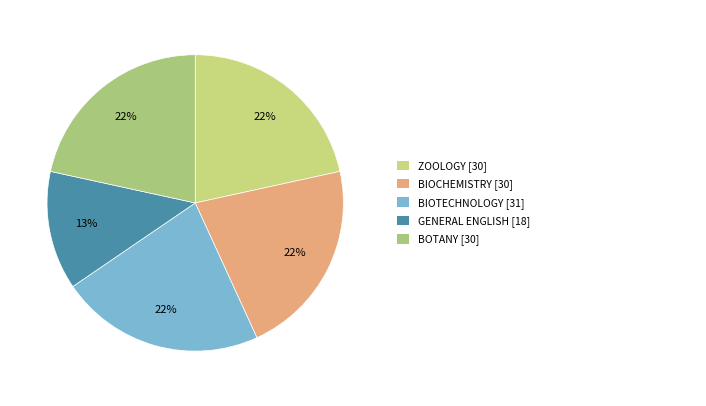

How many segments does this pie chart have?

5